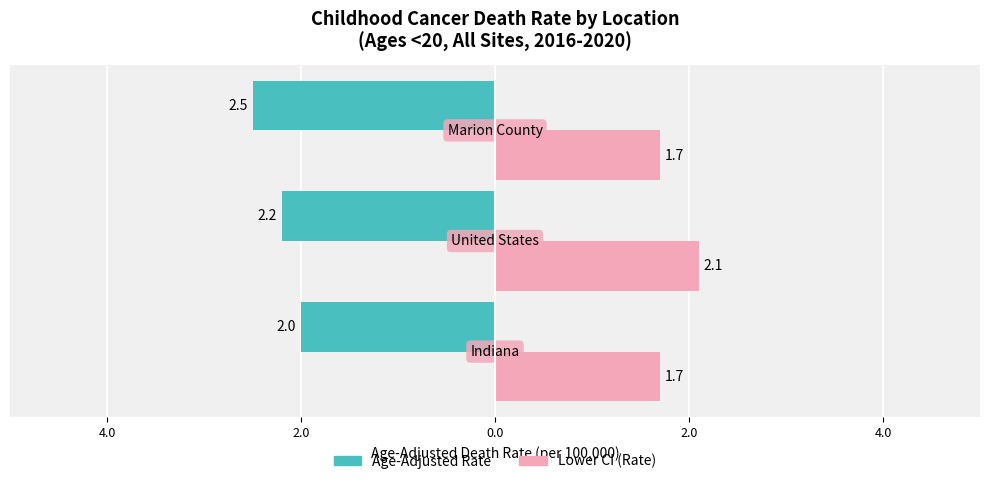

What are all the series names shown in the legend?

Age-Adjusted Rate, Lower CI (Rate)